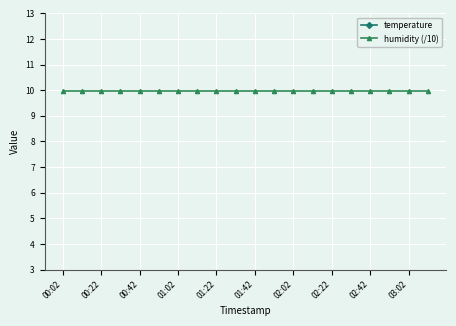

True or false: temperature and humidity (/10) cross at least once.

False